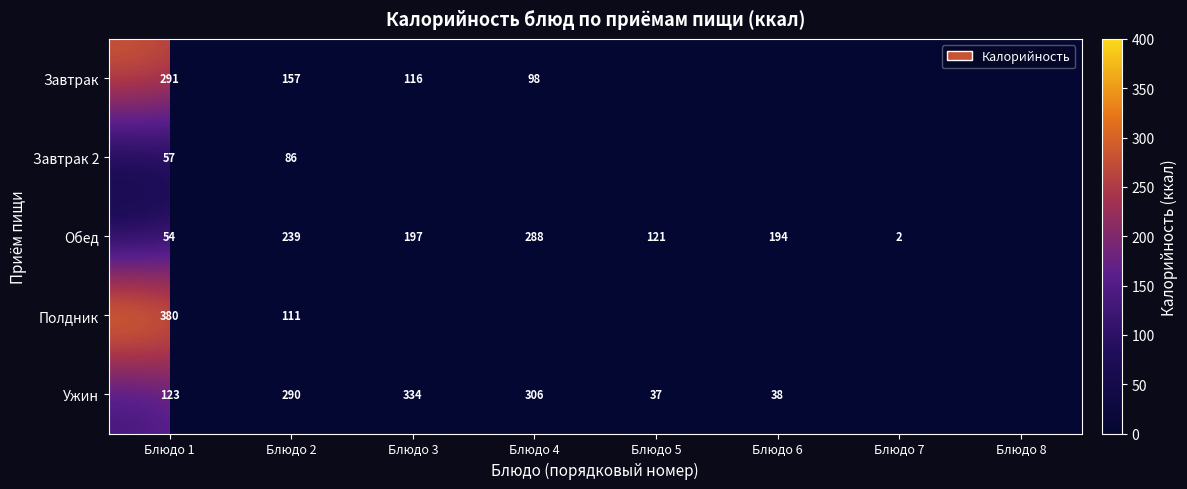

What is the difference between the highest and lowest values at Блюдо 1?

326